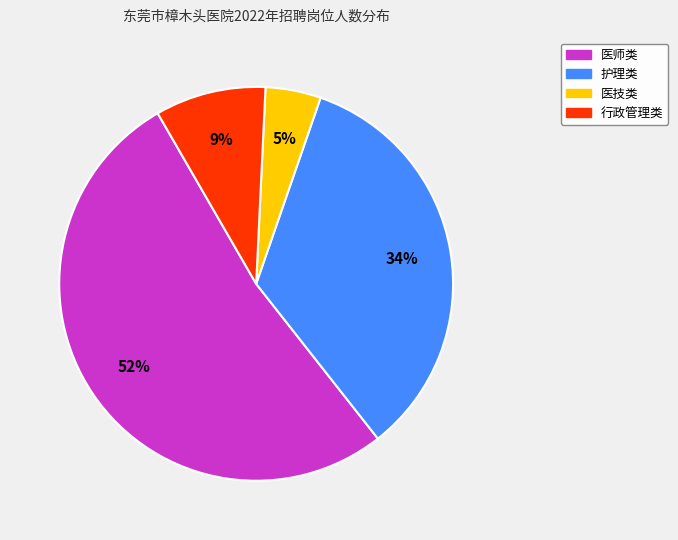

Does any single category account for the majority?

Yes